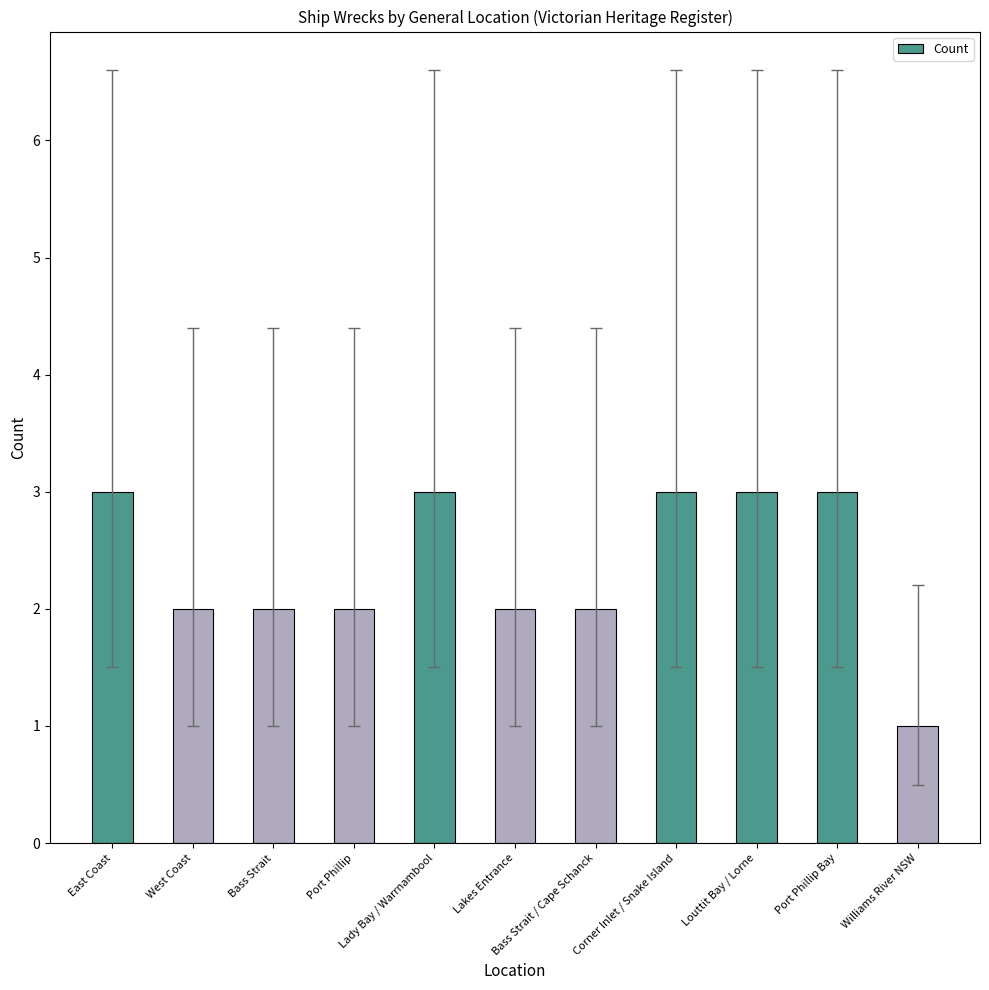

What is the label of the 11th bar from the right?

East Coast